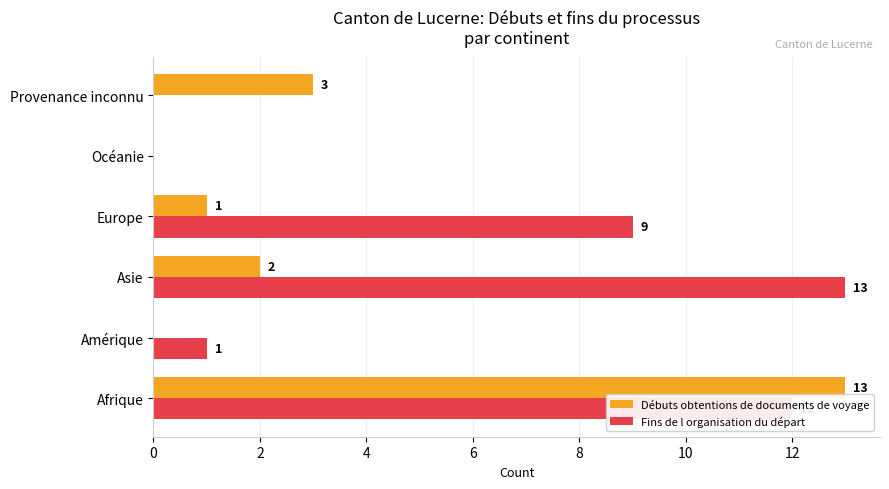

Is it true that Fins de l organisation du départ equals 23 at Asie?

False